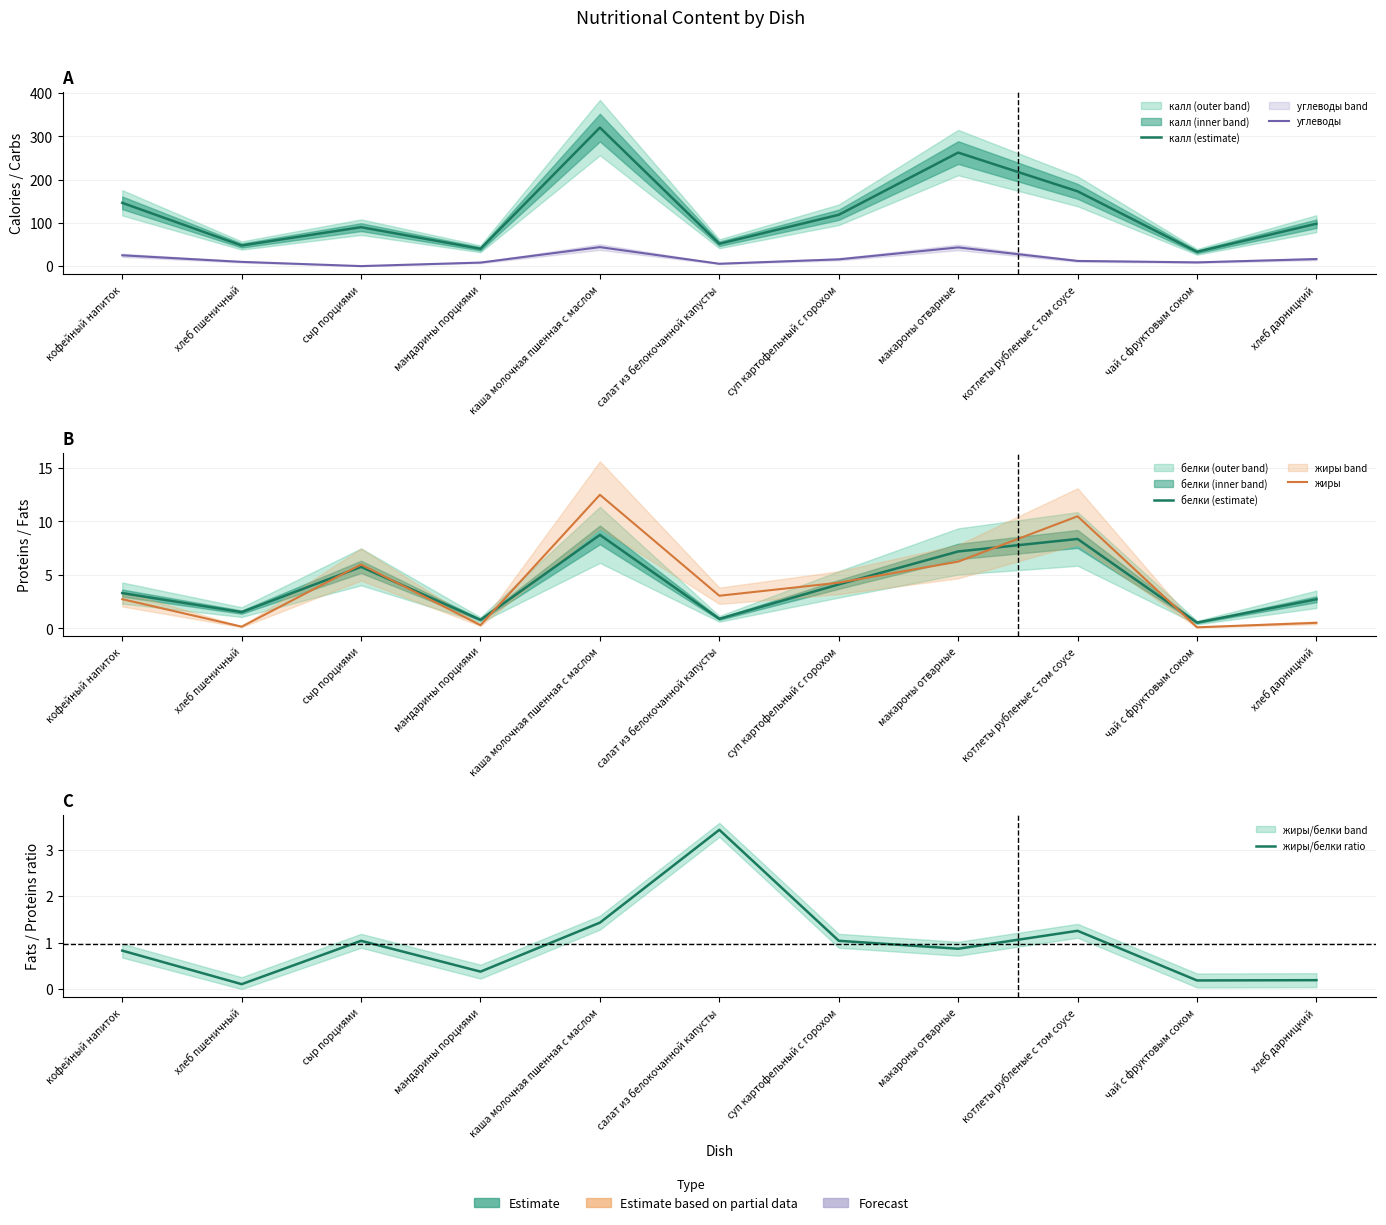

Where is the first local maximum for жиры/белки ratio?

сыр порциями